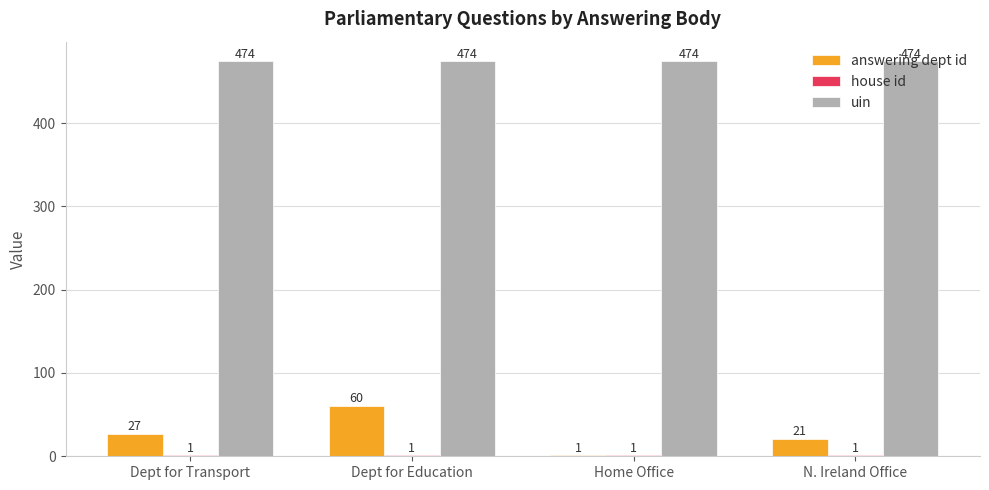

The answering dept id series shows 27 at Dept for Transport. True or false?

True